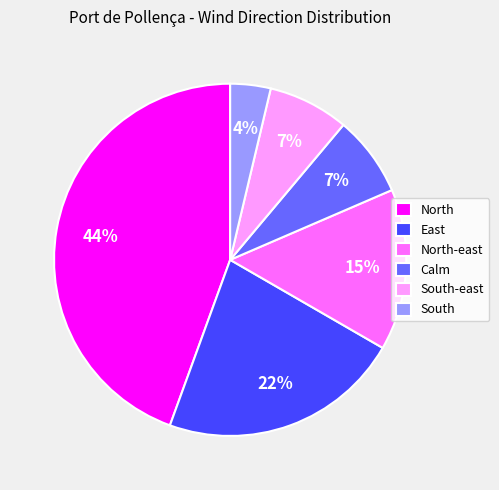

Approximately how many times larger is the value at South-east compared to Calm?

1.0